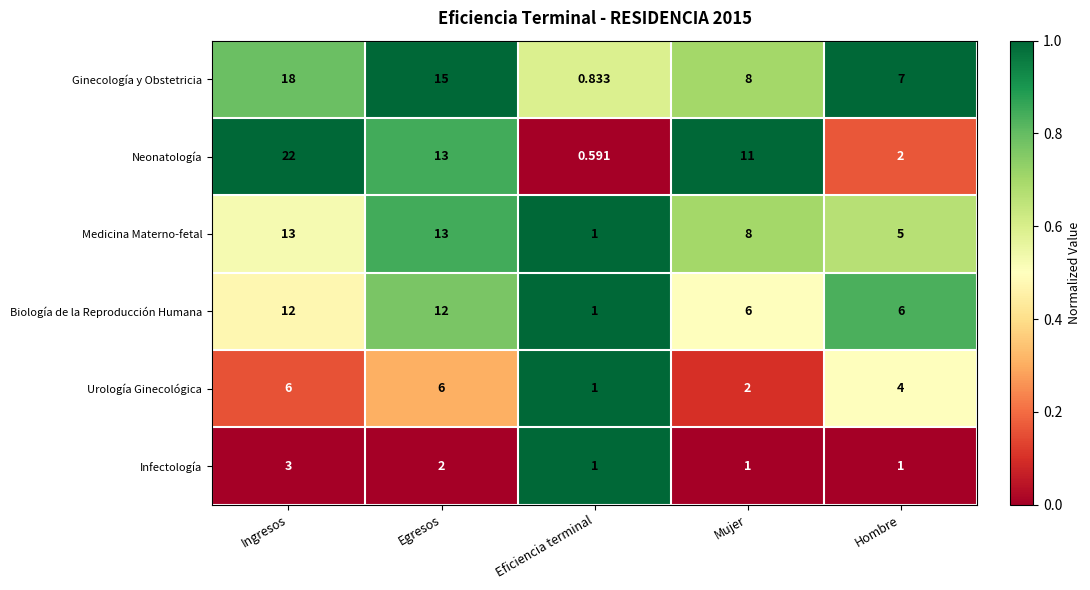

Rank the categories by Neonatología value from highest to lowest.

Ingresos, Egresos, Mujer, Hombre, Eficiencia terminal